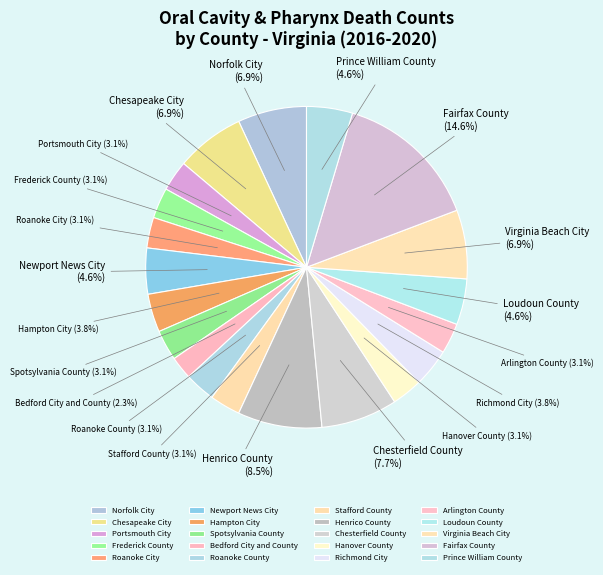

To the nearest percent, what percentage of the pie is Bedford City and County?

2%